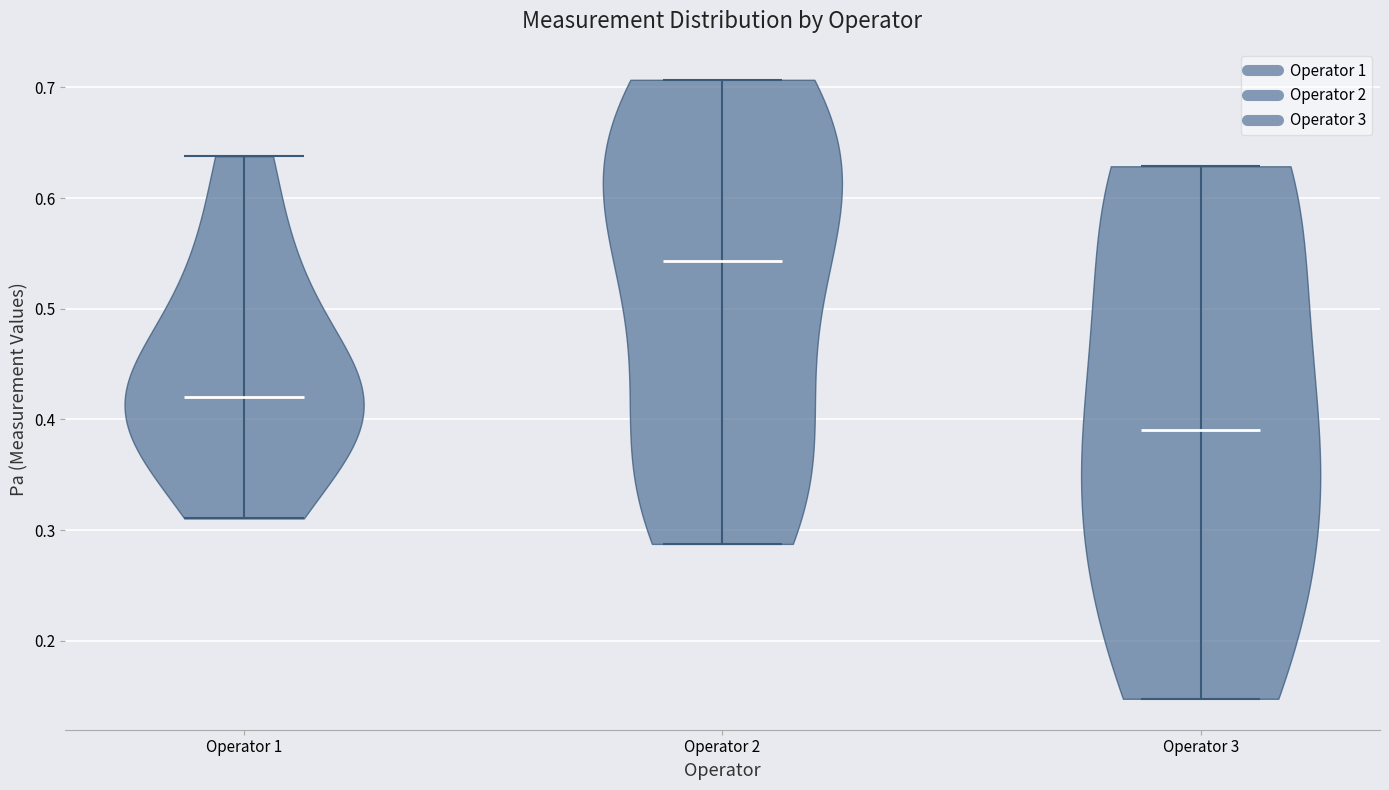

Reading left to right, read every violin against the y-axis: where its median line is, and the lowest and highest points it reaches. The values are not printed on the chart, so give them approximately, as read against the axis.

Operator 1: median line 0.42, lowest point 0.31, highest point 0.64
Operator 2: median line 0.54, lowest point 0.29, highest point 0.71
Operator 3: median line 0.39, lowest point 0.15, highest point 0.63